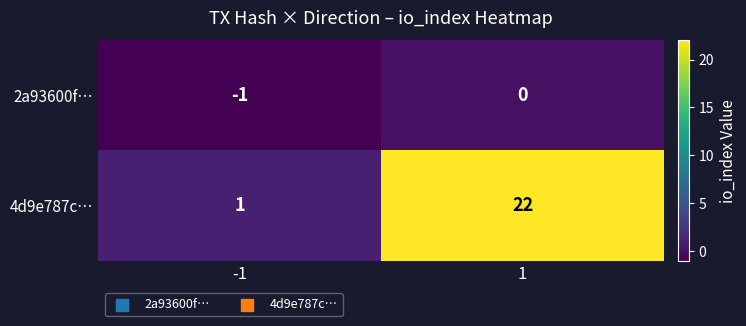

What is the spread (max minus min) of values at 1?

22